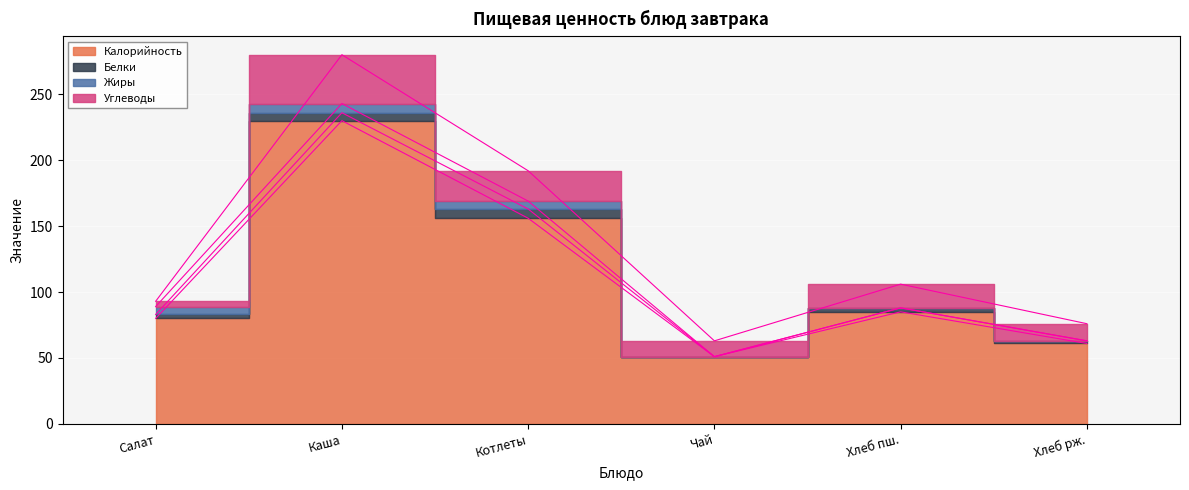

The Углеводы series shows 12 at ЧАЙ С САХАРОМ. True or false?

True